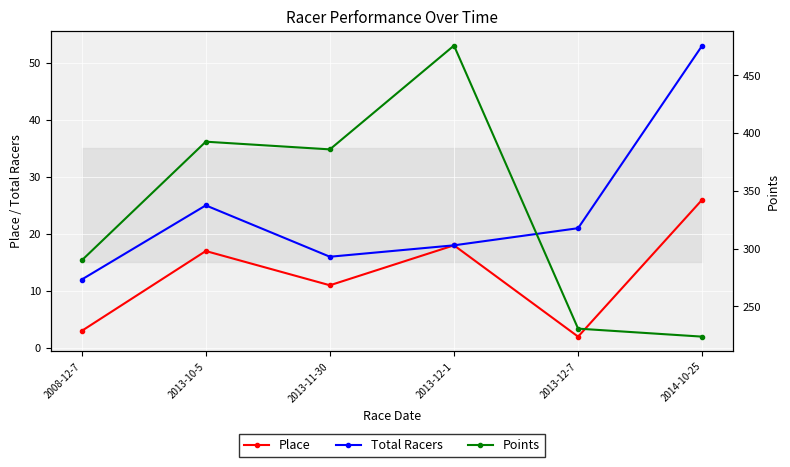

The value of Place at 2008-12-7 is 3.0. True or false?

True